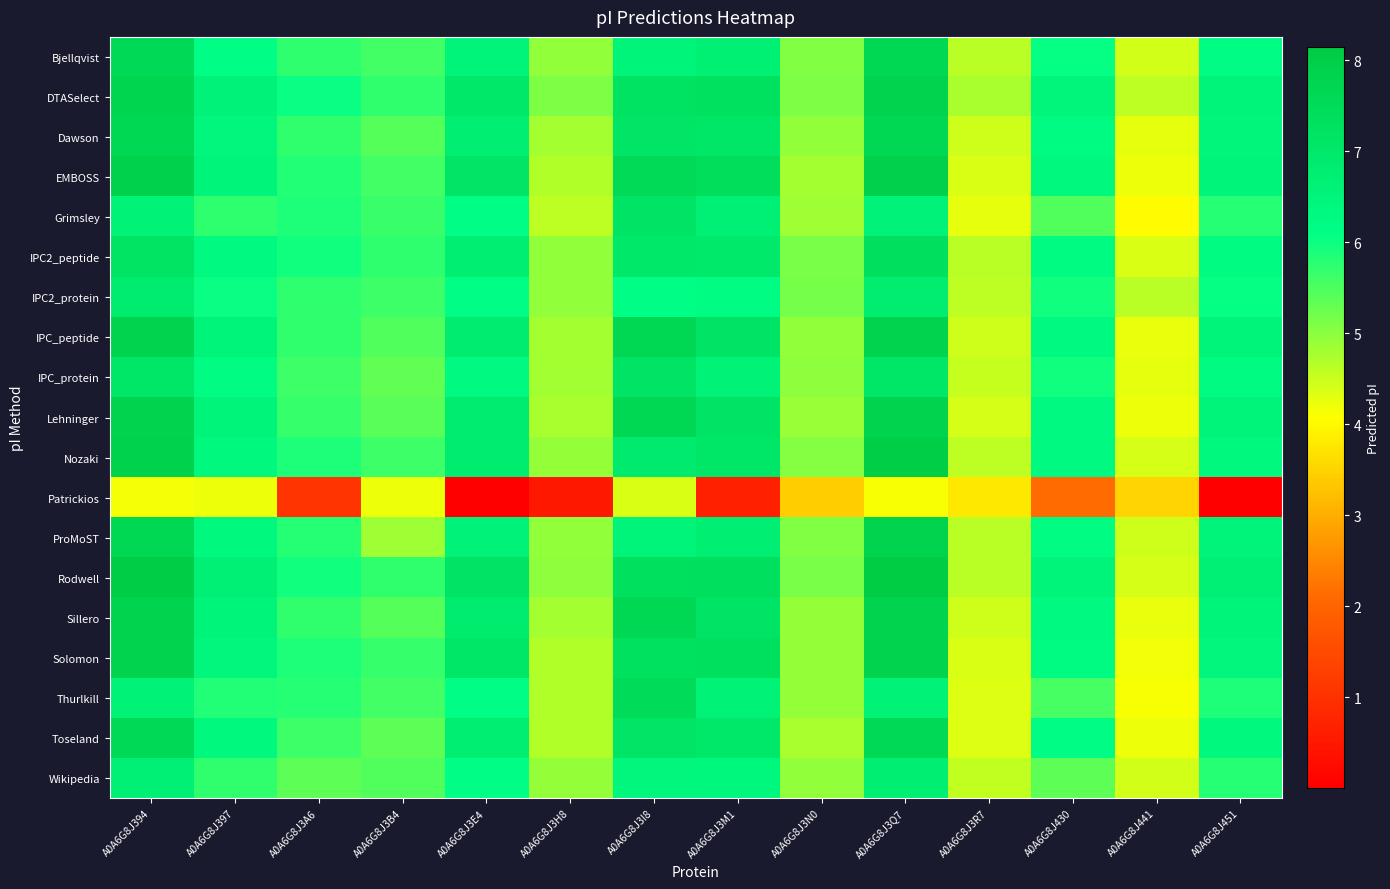

Reading right to left, extract all data points from this chart.

Bjellqvist: A0A6G8J451=6.2	A0A6G8J441=4.4	A0A6G8J430=6.1	A0A6G8J3R7=4.6	A0A6G8J3Q7=7.6	A0A6G8J3N0=5.1	A0A6G8J3M1=6.7	A0A6G8J3I8=6.5	A0A6G8J3H8=4.9	A0A6G8J3E4=6.5	A0A6G8J3B4=5.6	A0A6G8J3A6=5.7	A0A6G8J397=6.2	A0A6G8J394=7.6
DTASelect: A0A6G8J451=6.5	A0A6G8J441=4.6	A0A6G8J430=6.5	A0A6G8J3R7=4.7	A0A6G8J3Q7=7.8	A0A6G8J3N0=5.1	A0A6G8J3M1=7.3	A0A6G8J3I8=7.2	A0A6G8J3H8=5.1	A0A6G8J3E4=7.0	A0A6G8J3B4=5.7	A0A6G8J3A6=6.0	A0A6G8J397=6.6	A0A6G8J394=7.7
Dawson: A0A6G8J451=6.5	A0A6G8J441=4.3	A0A6G8J430=6.3	A0A6G8J3R7=4.5	A0A6G8J3Q7=7.7	A0A6G8J3N0=4.9	A0A6G8J3M1=7.0	A0A6G8J3I8=7.1	A0A6G8J3H8=4.8	A0A6G8J3E4=6.8	A0A6G8J3B4=5.4	A0A6G8J3A6=5.7	A0A6G8J397=6.5	A0A6G8J394=7.7
EMBOSS: A0A6G8J451=6.5	A0A6G8J441=4.2	A0A6G8J430=6.4	A0A6G8J3R7=4.4	A0A6G8J3Q7=7.9	A0A6G8J3N0=4.8	A0A6G8J3M1=7.4	A0A6G8J3I8=7.5	A0A6G8J3H8=4.7	A0A6G8J3E4=7.1	A0A6G8J3B4=5.6	A0A6G8J3A6=5.8	A0A6G8J397=6.5	A0A6G8J394=7.9
Grimsley: A0A6G8J451=5.8	A0A6G8J441=4.0	A0A6G8J430=5.4	A0A6G8J3R7=4.3	A0A6G8J3Q7=6.6	A0A6G8J3N0=4.8	A0A6G8J3M1=6.7	A0A6G8J3I8=7.1	A0A6G8J3H8=4.6	A0A6G8J3E4=6.2	A0A6G8J3B4=5.6	A0A6G8J3A6=5.9	A0A6G8J397=5.7	A0A6G8J394=6.6
IPC2_peptide: A0A6G8J451=6.3	A0A6G8J441=4.4	A0A6G8J430=6.3	A0A6G8J3R7=4.6	A0A6G8J3Q7=7.4	A0A6G8J3N0=5.1	A0A6G8J3M1=7.0	A0A6G8J3I8=7.0	A0A6G8J3H8=5.0	A0A6G8J3E4=6.7	A0A6G8J3B4=5.7	A0A6G8J3A6=6.0	A0A6G8J397=6.3	A0A6G8J394=7.2
IPC2_protein: A0A6G8J451=6.1	A0A6G8J441=4.6	A0A6G8J430=6.0	A0A6G8J3R7=4.6	A0A6G8J3Q7=6.8	A0A6G8J3N0=5.2	A0A6G8J3M1=6.2	A0A6G8J3I8=6.1	A0A6G8J3H8=5.0	A0A6G8J3E4=6.1	A0A6G8J3B4=5.6	A0A6G8J3A6=5.7	A0A6G8J397=6.0	A0A6G8J394=6.8
IPC_peptide: A0A6G8J451=6.5	A0A6G8J441=4.2	A0A6G8J430=6.3	A0A6G8J3R7=4.5	A0A6G8J3Q7=7.8	A0A6G8J3N0=4.9	A0A6G8J3M1=7.1	A0A6G8J3I8=7.7	A0A6G8J3H8=4.8	A0A6G8J3E4=6.8	A0A6G8J3B4=5.4	A0A6G8J3A6=5.7	A0A6G8J397=6.5	A0A6G8J394=7.8
IPC_protein: A0A6G8J451=6.3	A0A6G8J441=4.3	A0A6G8J430=6.0	A0A6G8J3R7=4.5	A0A6G8J3Q7=7.1	A0A6G8J3N0=5.0	A0A6G8J3M1=6.6	A0A6G8J3I8=7.1	A0A6G8J3H8=4.8	A0A6G8J3E4=6.3	A0A6G8J3B4=5.3	A0A6G8J3A6=5.6	A0A6G8J397=6.2	A0A6G8J394=7.1
Lehninger: A0A6G8J451=6.5	A0A6G8J441=4.2	A0A6G8J430=6.3	A0A6G8J3R7=4.4	A0A6G8J3Q7=7.8	A0A6G8J3N0=4.9	A0A6G8J3M1=7.1	A0A6G8J3I8=7.7	A0A6G8J3H8=4.7	A0A6G8J3E4=6.8	A0A6G8J3B4=5.4	A0A6G8J3A6=5.7	A0A6G8J397=6.5	A0A6G8J394=7.8
Nozaki: A0A6G8J451=6.4	A0A6G8J441=4.4	A0A6G8J430=6.3	A0A6G8J3R7=4.6	A0A6G8J3Q7=8.0	A0A6G8J3N0=5.1	A0A6G8J3M1=7.1	A0A6G8J3I8=6.9	A0A6G8J3H8=4.9	A0A6G8J3E4=6.9	A0A6G8J3B4=5.6	A0A6G8J3A6=5.9	A0A6G8J397=6.4	A0A6G8J394=7.9
Patrickios: A0A6G8J451=0.0	A0A6G8J441=3.5	A0A6G8J430=2.1	A0A6G8J3R7=3.8	A0A6G8J3Q7=4.1	A0A6G8J3N0=3.4	A0A6G8J3M1=0.6	A0A6G8J3I8=4.4	A0A6G8J3H8=0.5	A0A6G8J3E4=0.0	A0A6G8J3B4=4.2	A0A6G8J3A6=1.1	A0A6G8J397=4.2	A0A6G8J394=4.2
ProMoST: A0A6G8J451=6.5	A0A6G8J441=4.5	A0A6G8J430=6.2	A0A6G8J3R7=4.6	A0A6G8J3Q7=7.8	A0A6G8J3N0=5.1	A0A6G8J3M1=6.8	A0A6G8J3I8=6.5	A0A6G8J3H8=5.0	A0A6G8J3E4=6.6	A0A6G8J3B4=4.9	A0A6G8J3A6=5.8	A0A6G8J397=6.3	A0A6G8J394=7.6
Rodwell: A0A6G8J451=6.7	A0A6G8J441=4.4	A0A6G8J430=6.5	A0A6G8J3R7=4.6	A0A6G8J3Q7=8.1	A0A6G8J3N0=5.1	A0A6G8J3M1=7.4	A0A6G8J3I8=7.3	A0A6G8J3H8=5.0	A0A6G8J3E4=7.1	A0A6G8J3B4=5.7	A0A6G8J3A6=6.0	A0A6G8J397=6.7	A0A6G8J394=8.1
Sillero: A0A6G8J451=6.5	A0A6G8J441=4.2	A0A6G8J430=6.3	A0A6G8J3R7=4.5	A0A6G8J3Q7=7.8	A0A6G8J3N0=4.9	A0A6G8J3M1=7.1	A0A6G8J3I8=7.7	A0A6G8J3H8=4.8	A0A6G8J3E4=6.8	A0A6G8J3B4=5.4	A0A6G8J3A6=5.7	A0A6G8J397=6.5	A0A6G8J394=7.8
Solomon: A0A6G8J451=6.4	A0A6G8J441=4.2	A0A6G8J430=6.2	A0A6G8J3R7=4.4	A0A6G8J3Q7=7.8	A0A6G8J3N0=4.9	A0A6G8J3M1=7.3	A0A6G8J3I8=7.3	A0A6G8J3H8=4.7	A0A6G8J3E4=7.0	A0A6G8J3B4=5.7	A0A6G8J3A6=5.9	A0A6G8J397=6.4	A0A6G8J394=7.8
Thurlkill: A0A6G8J451=5.9	A0A6G8J441=4.1	A0A6G8J430=5.5	A0A6G8J3R7=4.4	A0A6G8J3Q7=6.6	A0A6G8J3N0=4.9	A0A6G8J3M1=6.6	A0A6G8J3I8=7.5	A0A6G8J3H8=4.7	A0A6G8J3E4=6.1	A0A6G8J3B4=5.6	A0A6G8J3A6=5.8	A0A6G8J397=5.8	A0A6G8J394=6.6
Toseland: A0A6G8J451=6.4	A0A6G8J441=4.2	A0A6G8J430=6.2	A0A6G8J3R7=4.4	A0A6G8J3Q7=7.6	A0A6G8J3N0=4.8	A0A6G8J3M1=7.0	A0A6G8J3I8=7.1	A0A6G8J3H8=4.7	A0A6G8J3E4=6.7	A0A6G8J3B4=5.3	A0A6G8J3A6=5.6	A0A6G8J397=6.3	A0A6G8J394=7.6
Wikipedia: A0A6G8J451=5.8	A0A6G8J441=4.4	A0A6G8J430=5.4	A0A6G8J3R7=4.6	A0A6G8J3Q7=6.8	A0A6G8J3N0=4.9	A0A6G8J3M1=6.4	A0A6G8J3I8=6.5	A0A6G8J3H8=4.9	A0A6G8J3E4=6.1	A0A6G8J3B4=5.4	A0A6G8J3A6=5.4	A0A6G8J397=5.7	A0A6G8J394=6.7